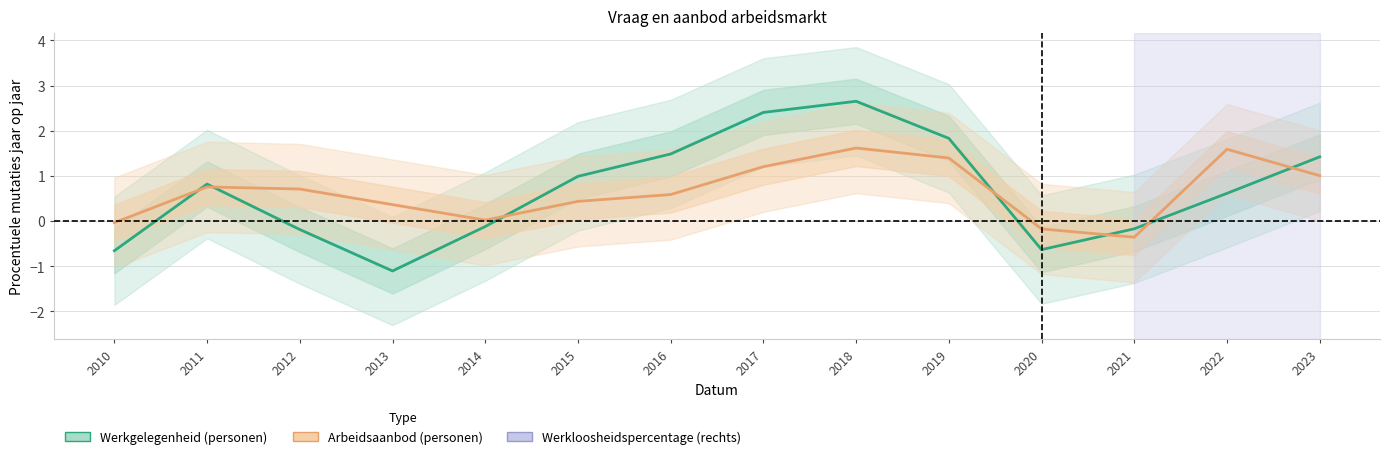

Reading right to left, transcribe all the data shown in this chart.

Werkgelegenheid (personen): 1.4	0.6	-0.2	-0.6	1.8	2.7	2.4	1.5	1.0	-0.1	-1.1	-0.2	0.8	-0.7
Arbeidsaanbod (personen): 1.0	1.6	-0.4	-0.2	1.4	1.6	1.2	0.6	0.4	0.0	0.4	0.7	0.8	-0.0